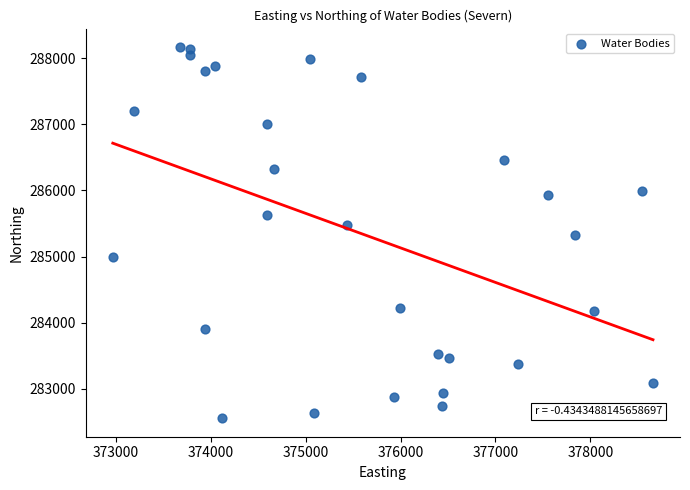

What is the range of Y values (max minus min)?

5611.2